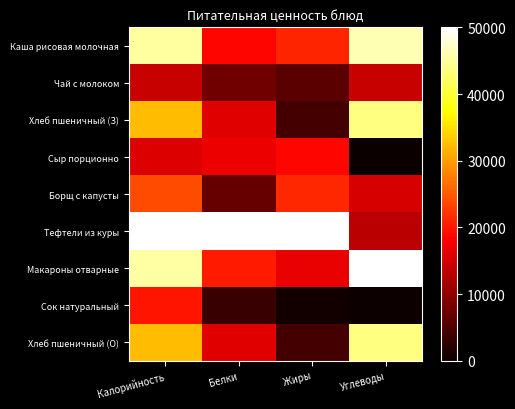

What is the total value across all series at Жиры?

142870.7